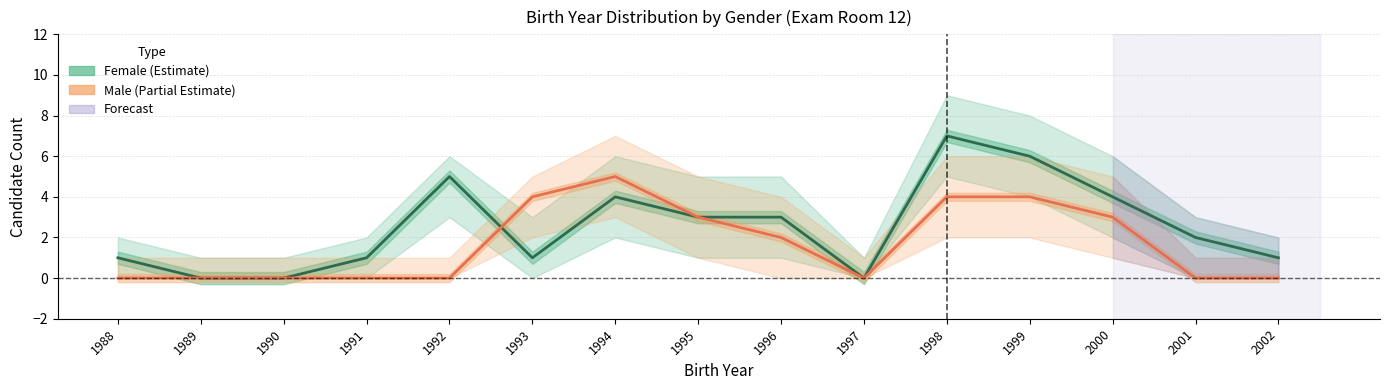

What value does the Female series have at 1994?

4